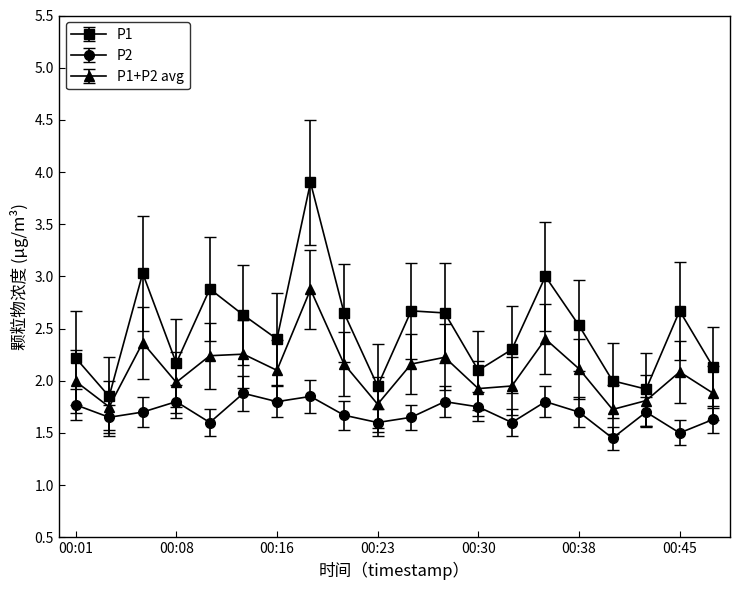

Count the number of categories in the chart.

20